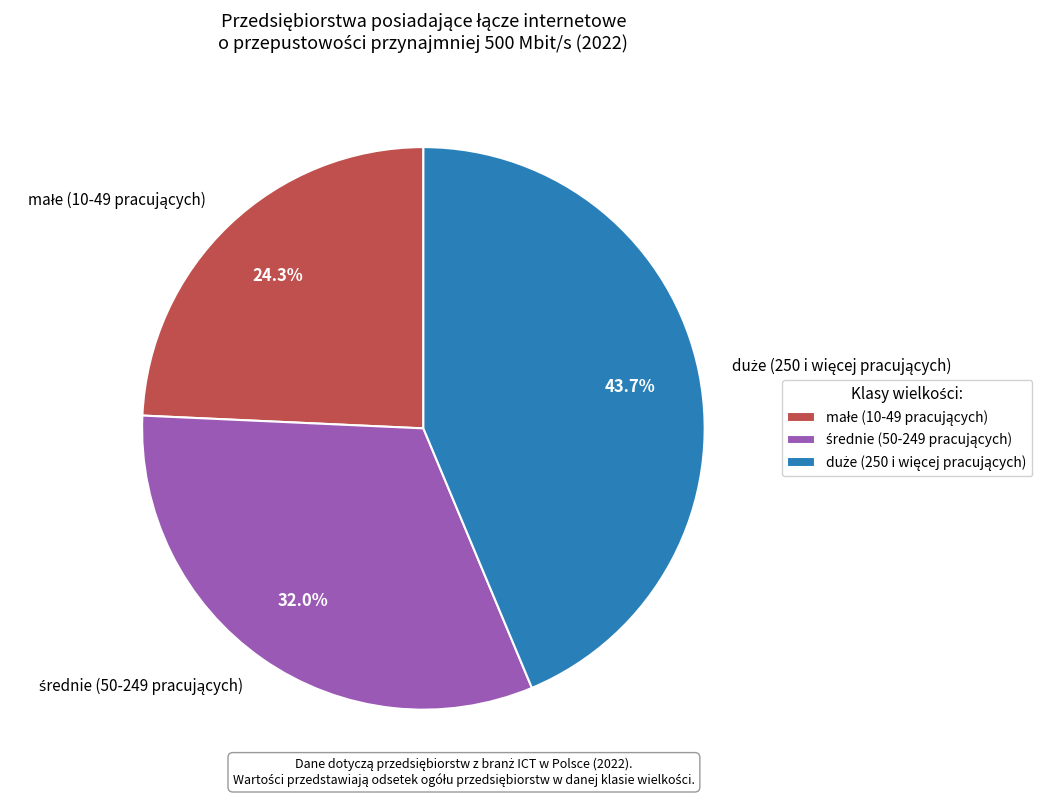

Does any single category account for the majority?

No